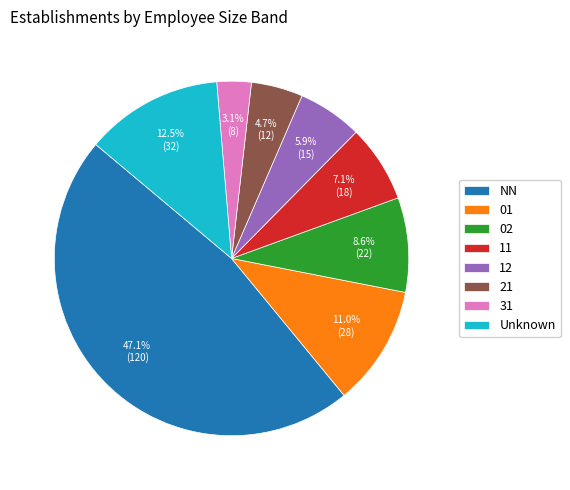

Which category has the biggest portion of the pie?

NN